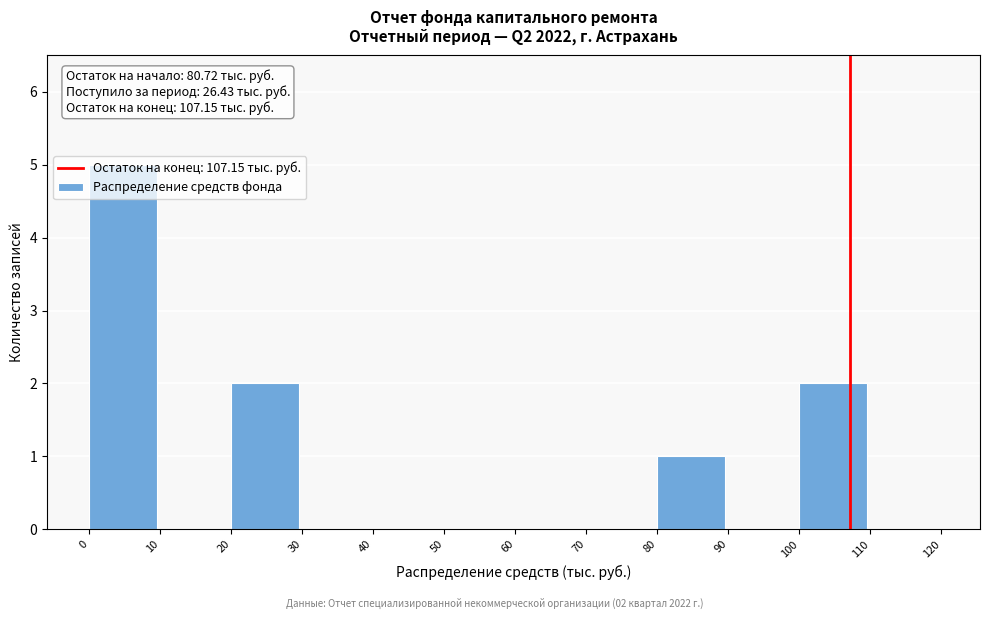

Over which range of the x-axis is the bar tallest?

0 to 10